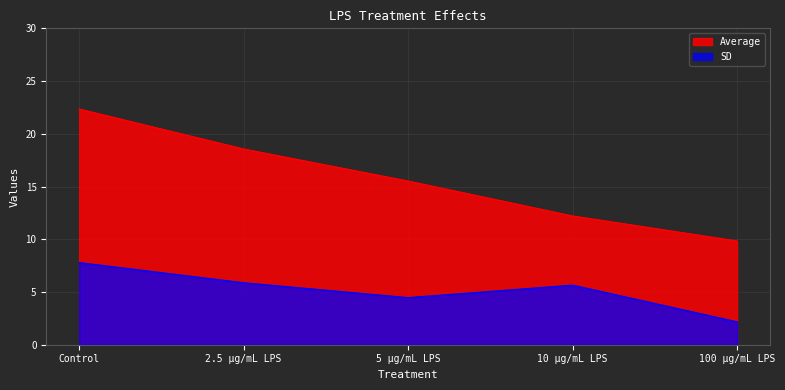

Reading left to right, transcribe all the data shown in this chart.

Average: Control=22.4	2.5 µg/mL LPS=18.6	5 µg/mL LPS=15.5	10 µg/mL LPS=12.2	100 µg/mL LPS=9.8
SD: Control=7.8	2.5 µg/mL LPS=5.9	5 µg/mL LPS=4.5	10 µg/mL LPS=5.7	100 µg/mL LPS=2.2